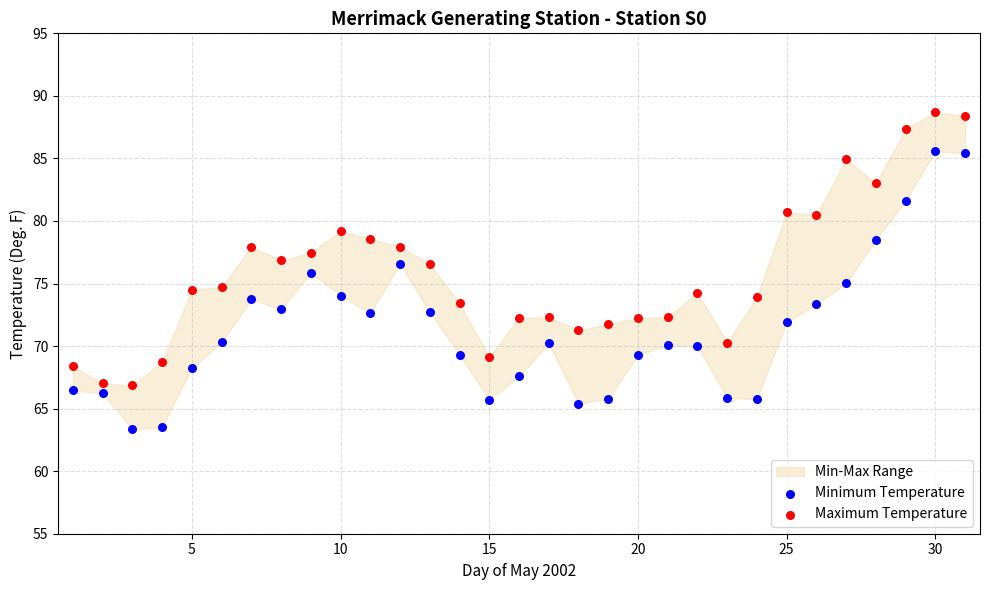

Across all data points, what is the range of X values (max minus min)?

30.0